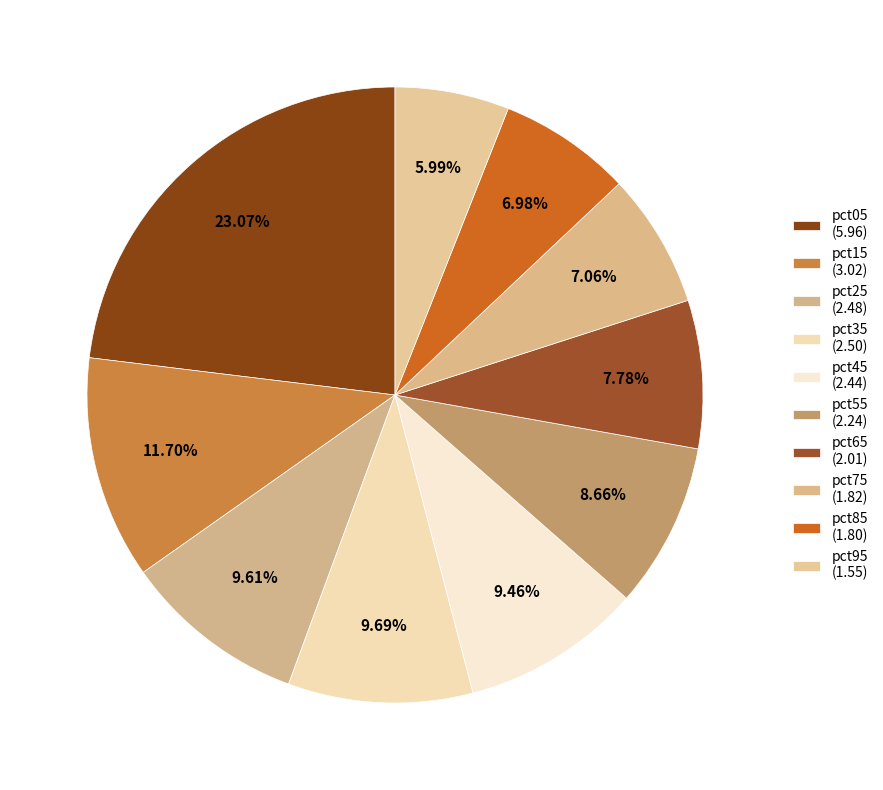

To the nearest percent, what portion does pct65 represent?

8%